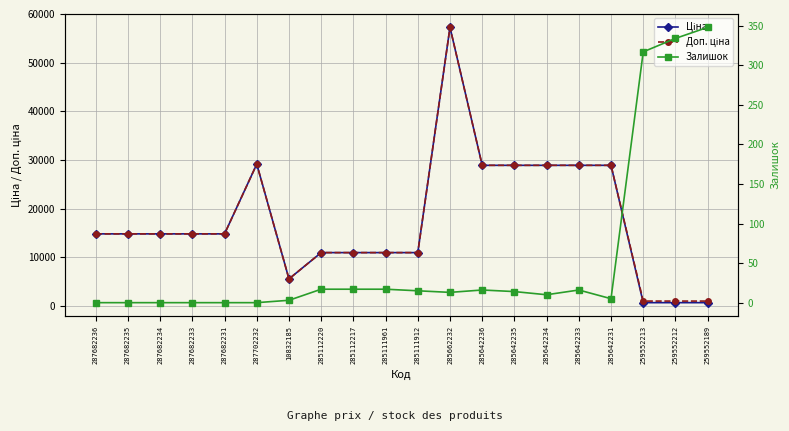

How many categories are shown in the chart?

20